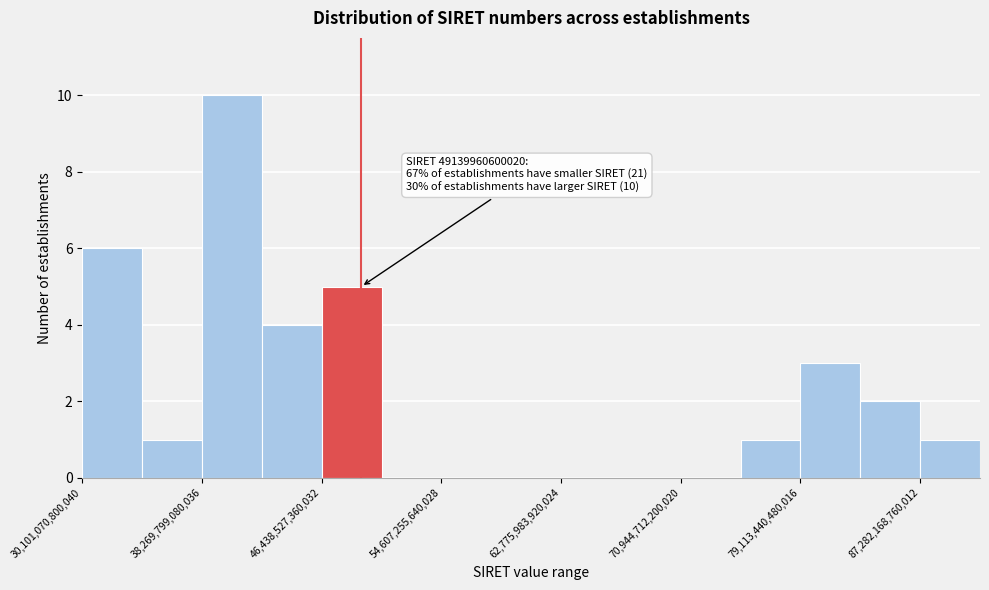

Which range on the x-axis has the tallest bar?

38000000000000 to 42000000000000